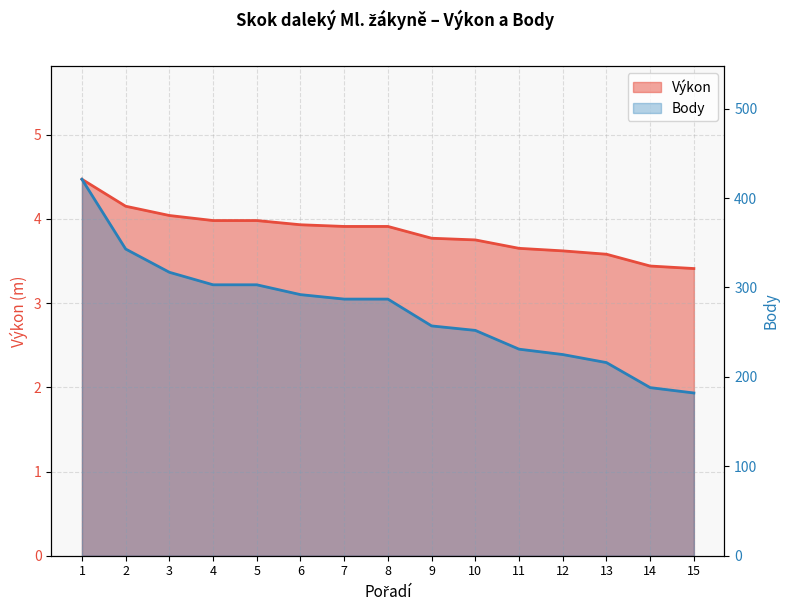

At which category is the sum across all series the highest?

1